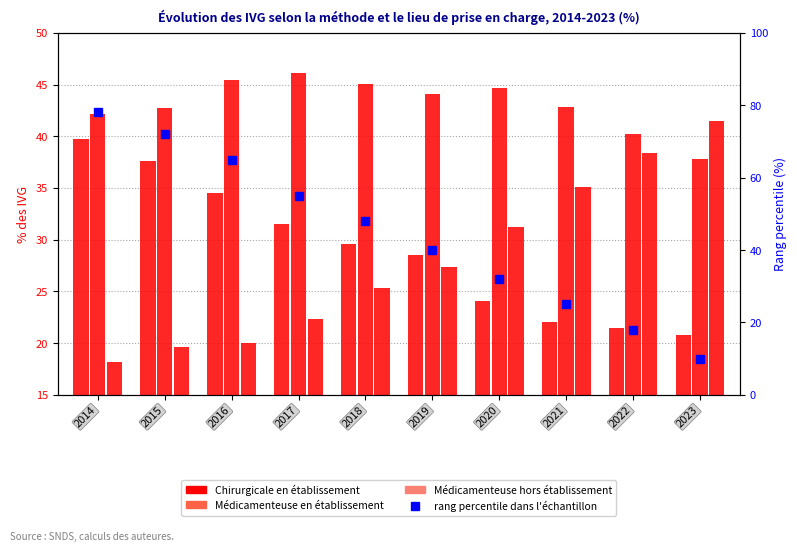

What is the total value across all series at 2021?

100.0